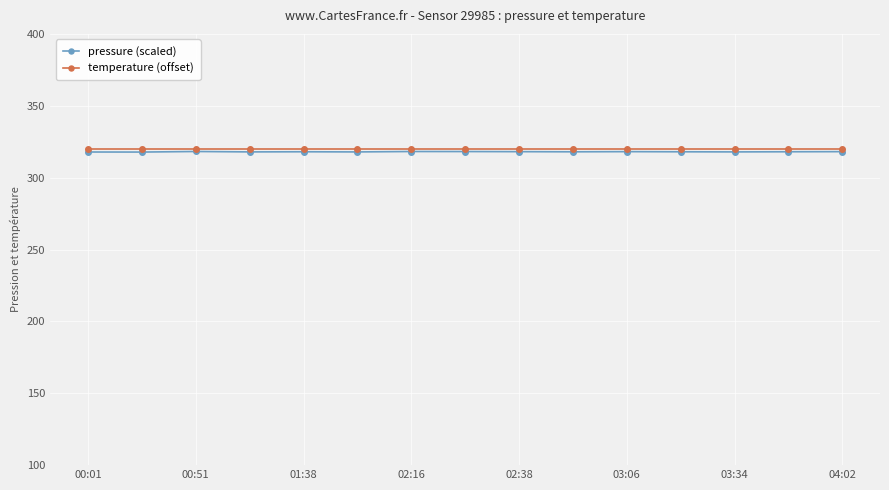

What is the minimum value shown in the chart?

317.8